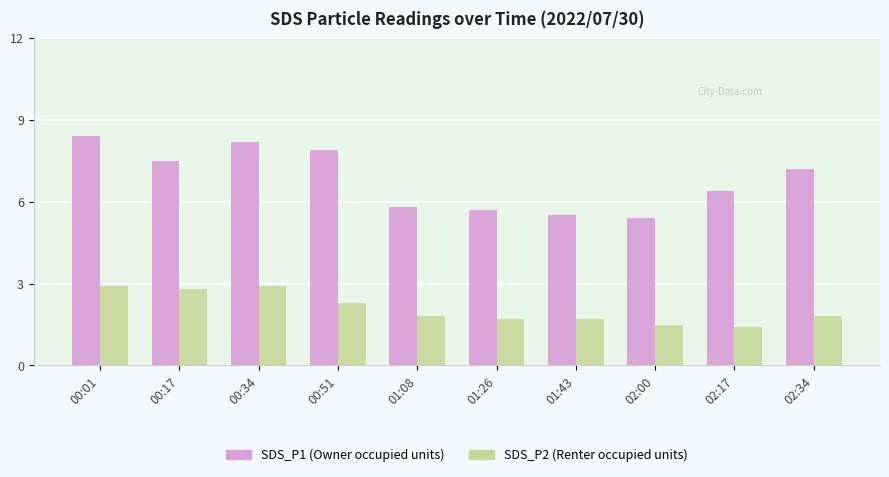

Reading left to right, transcribe all the data shown in this chart.

SDS_P1: 00:01=8.4	00:17=7.5	00:34=8.2	00:51=7.9	01:08=5.8	01:26=5.7	01:43=5.5	02:00=5.4	02:17=6.4	02:34=7.2
SDS_P2: 00:01=2.9	00:17=2.8	00:34=2.9	00:51=2.3	01:08=1.8	01:26=1.7	01:43=1.7	02:00=1.5	02:17=1.4	02:34=1.8